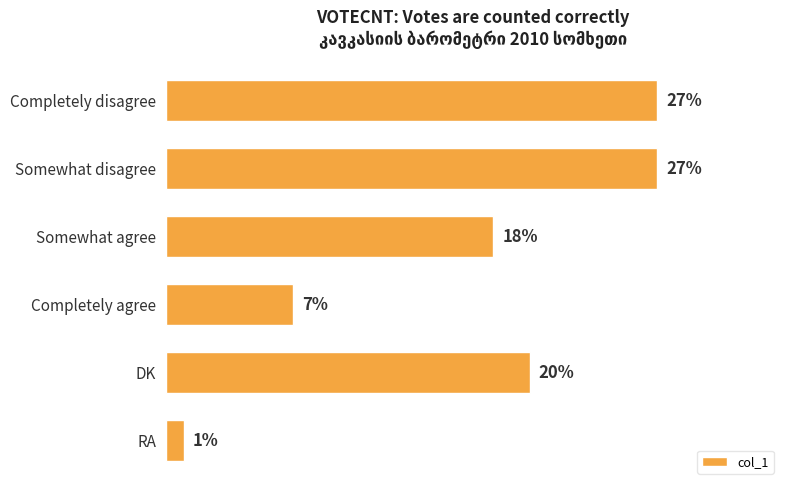

At which label is the value closest to 14?

Somewhat agree